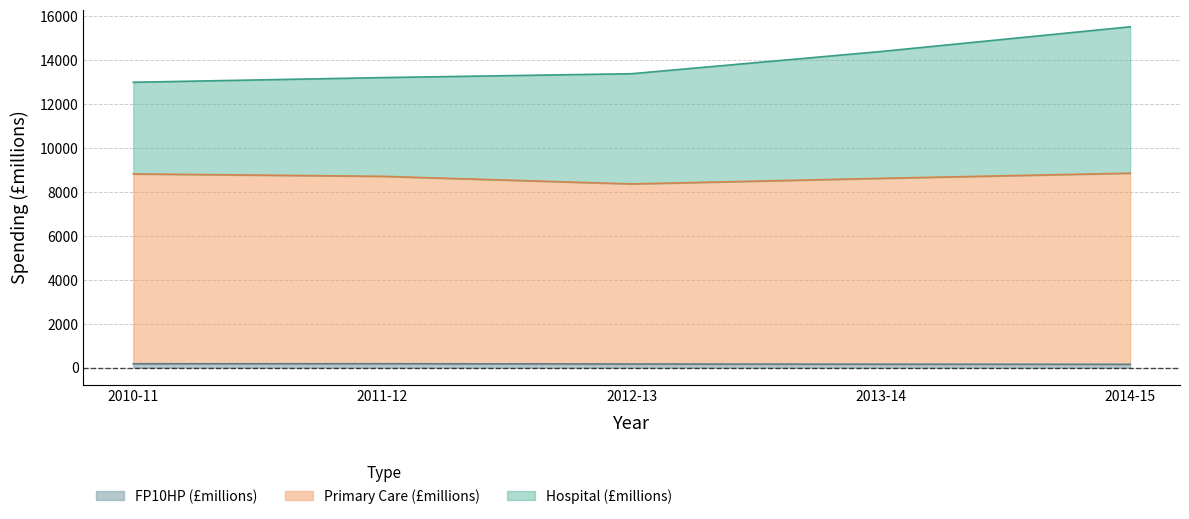

How many lines are shown in the chart?

3